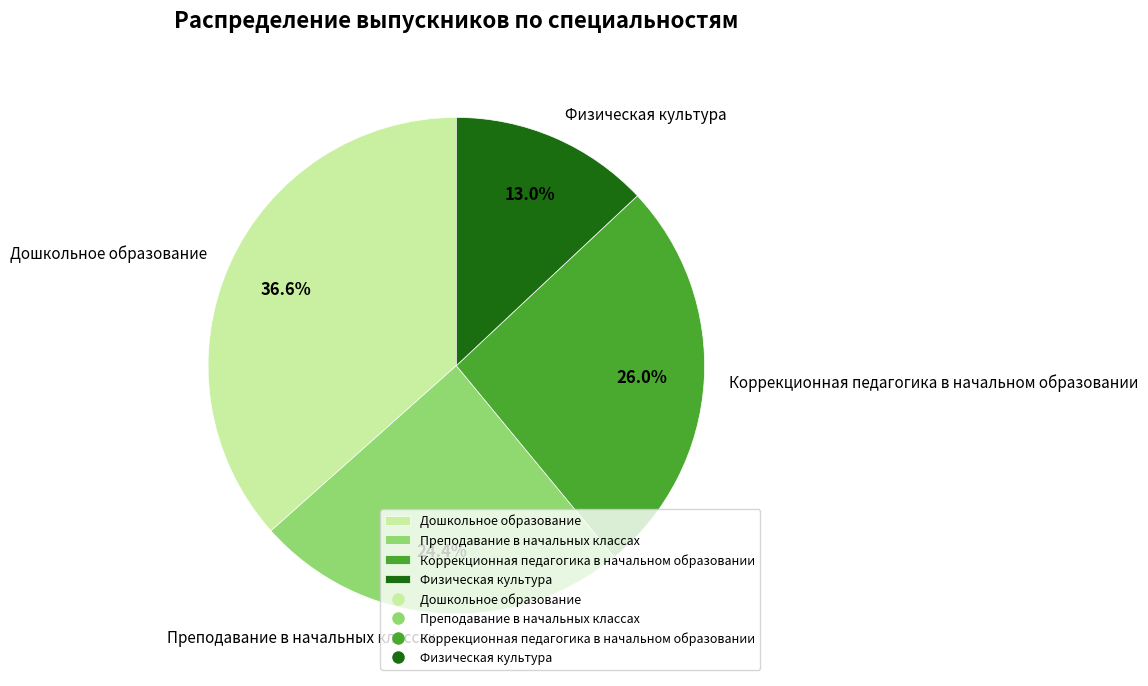

Is it true that Дошкольное образование is 45% of the pie?

False